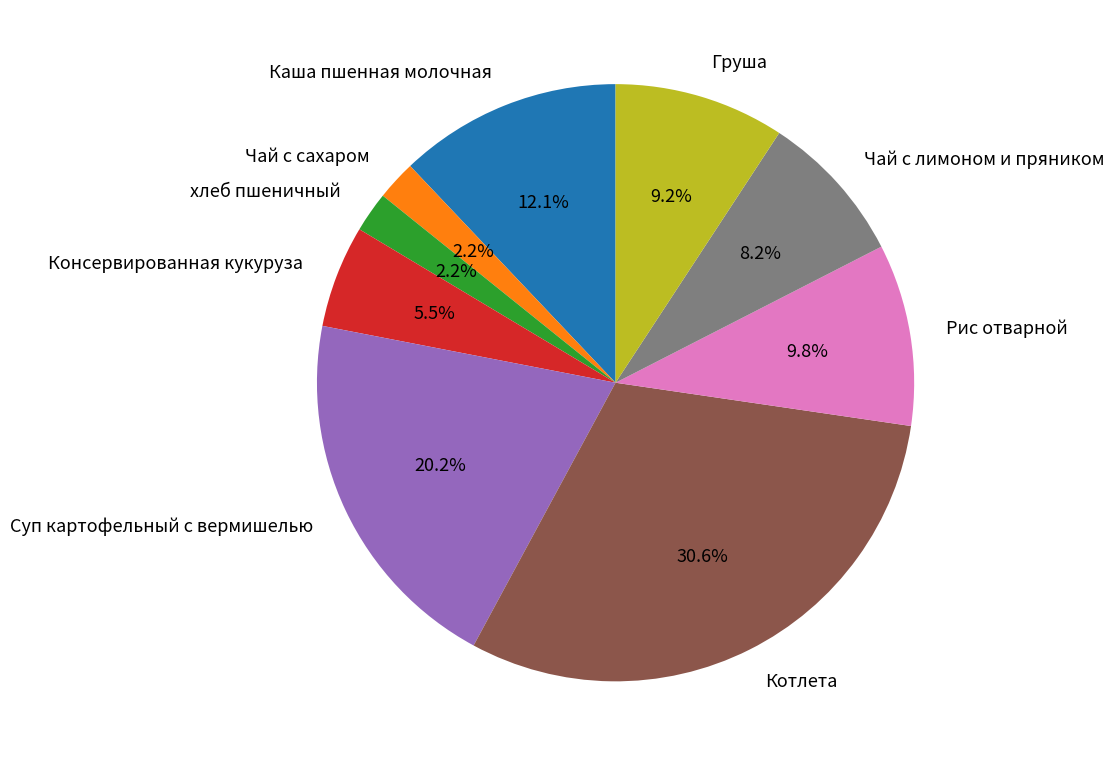

How many slices are in this pie chart?

9